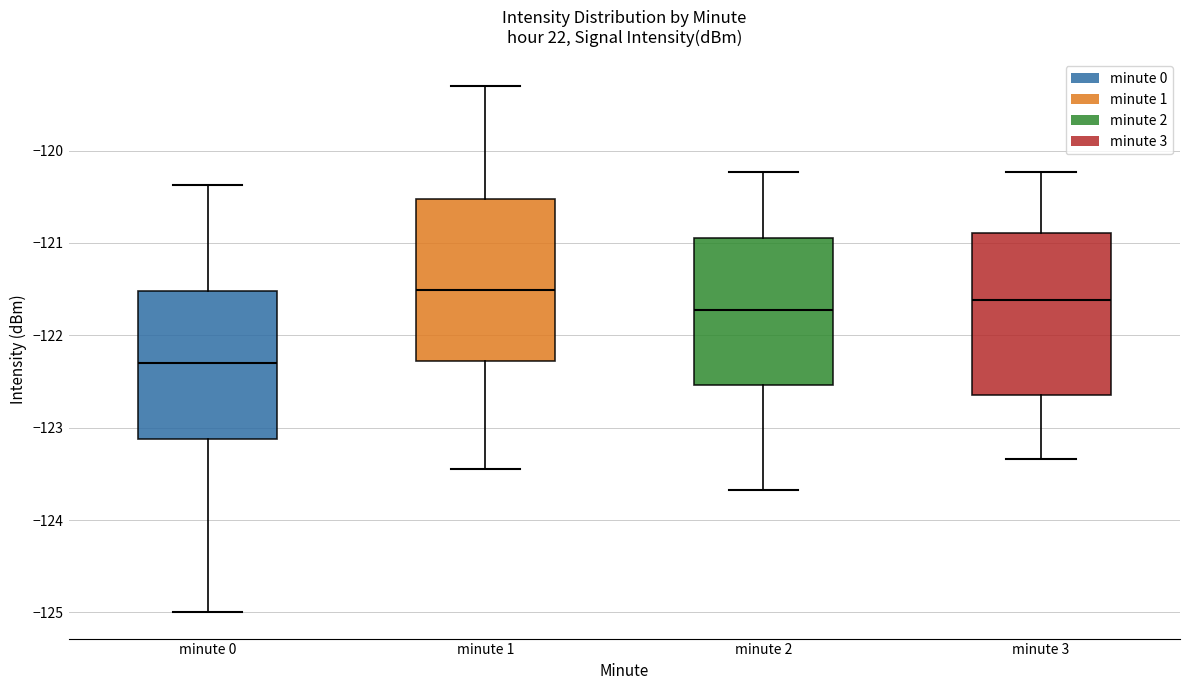

Reading left to right, read every box against the y-axis: the position of its median line, the range the box covers, and the ends of its whiskers. The values are not printed on the chart, so give them approximately, as read against the axis.

minute 0: median -122.3, box -123.1 to -121.5, whiskers -125.0 to -120.4
minute 1: median -121.5, box -122.3 to -120.5, whiskers -123.4 to -119.3
minute 2: median -121.7, box -122.5 to -120.9, whiskers -123.7 to -120.2
minute 3: median -121.6, box -122.6 to -120.9, whiskers -123.3 to -120.2